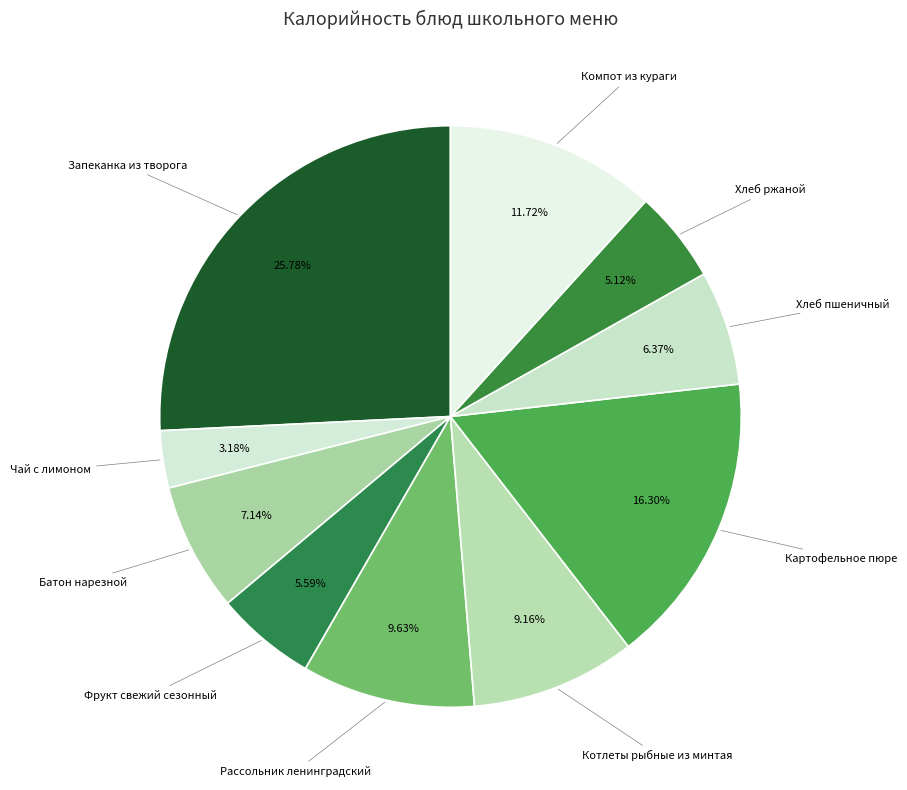

Is there any slice that represents more than half of the pie?

No